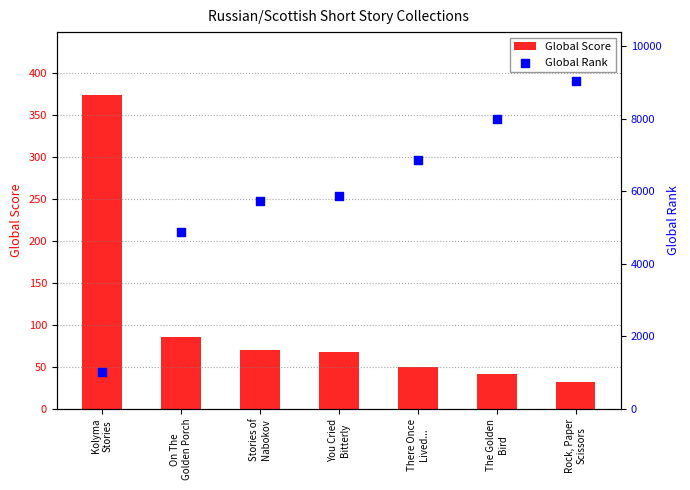

At how many categories does at least one series exceed 961?

7